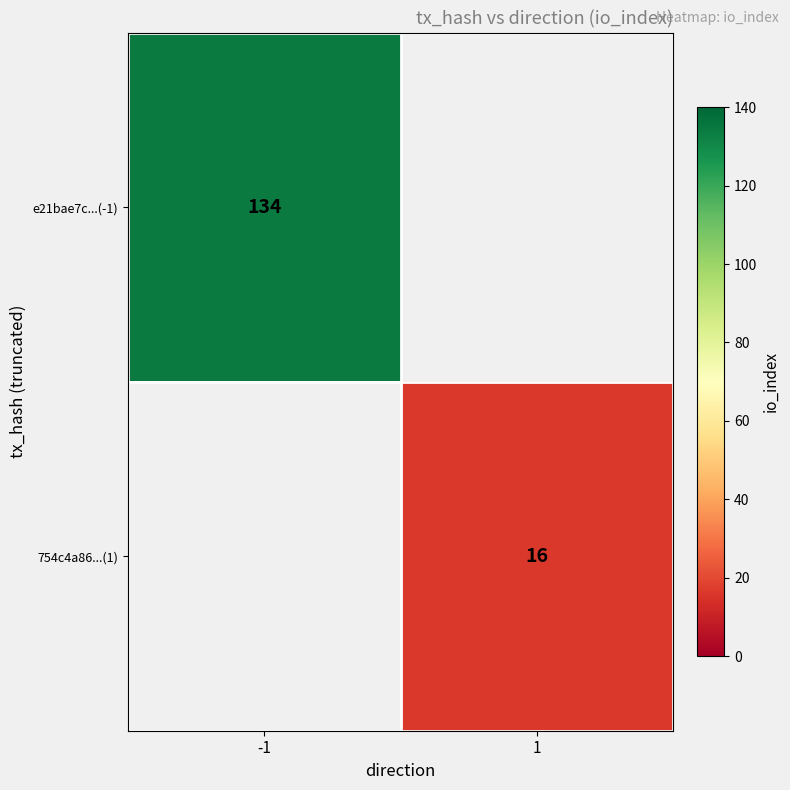

The value of e21bae7c...(-1) at -1 is 185.6. True or false?

False